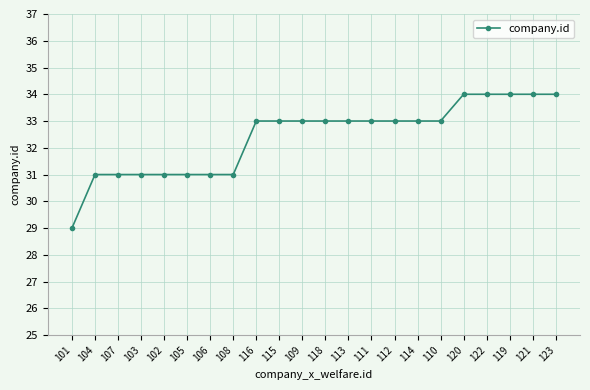

Does the chart display data point markers on the line(s)?

Yes